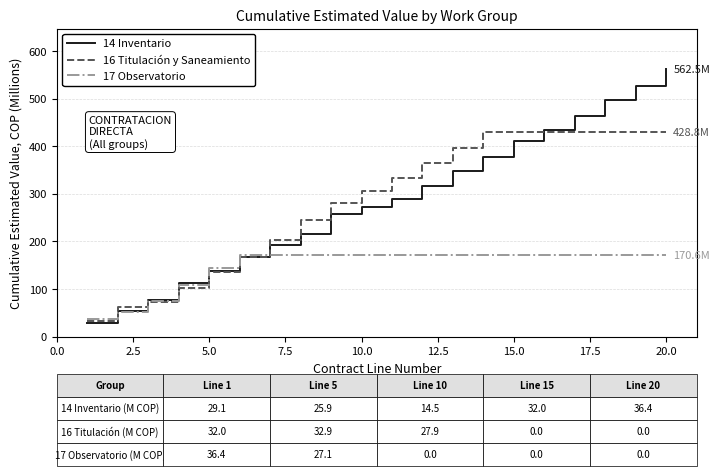

Which series has the largest range (max minus min)?

14 Inventario